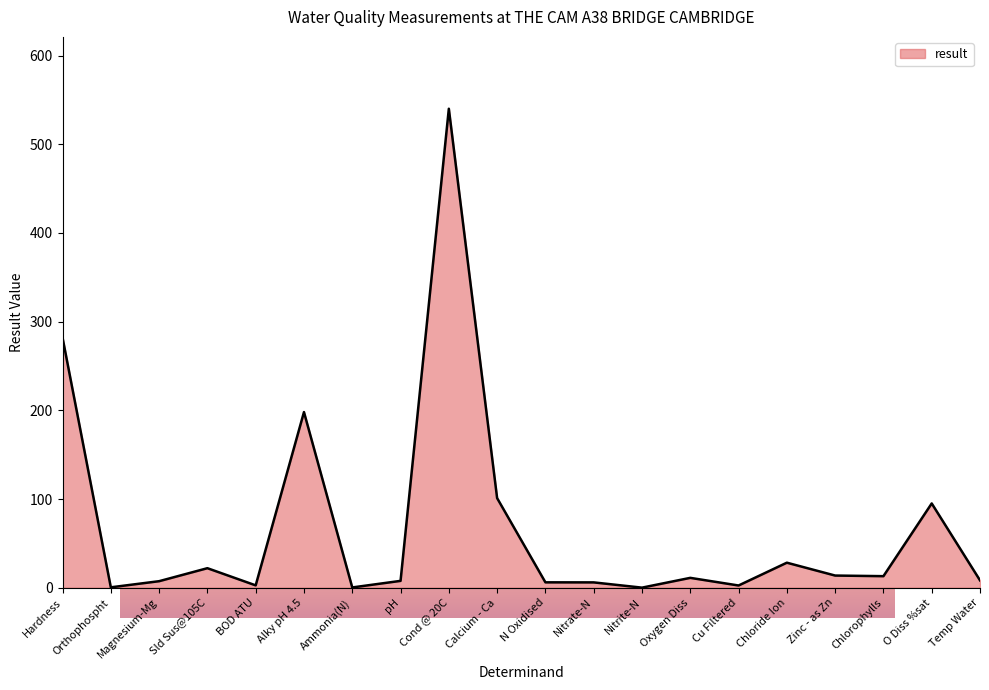

How many interior local valleys (lower than both neighbors) does the data have?

6